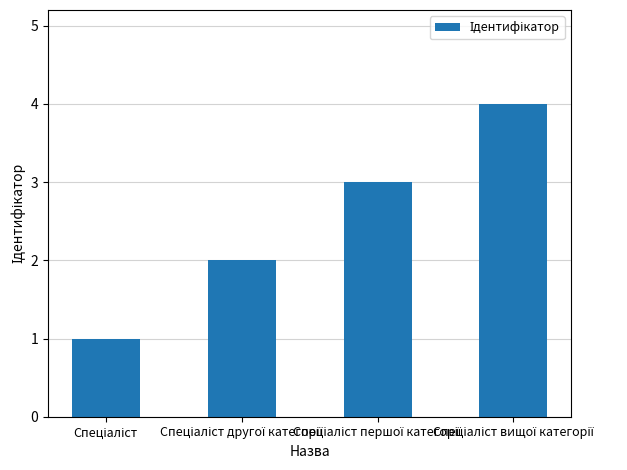

How many bars are there in total?

4